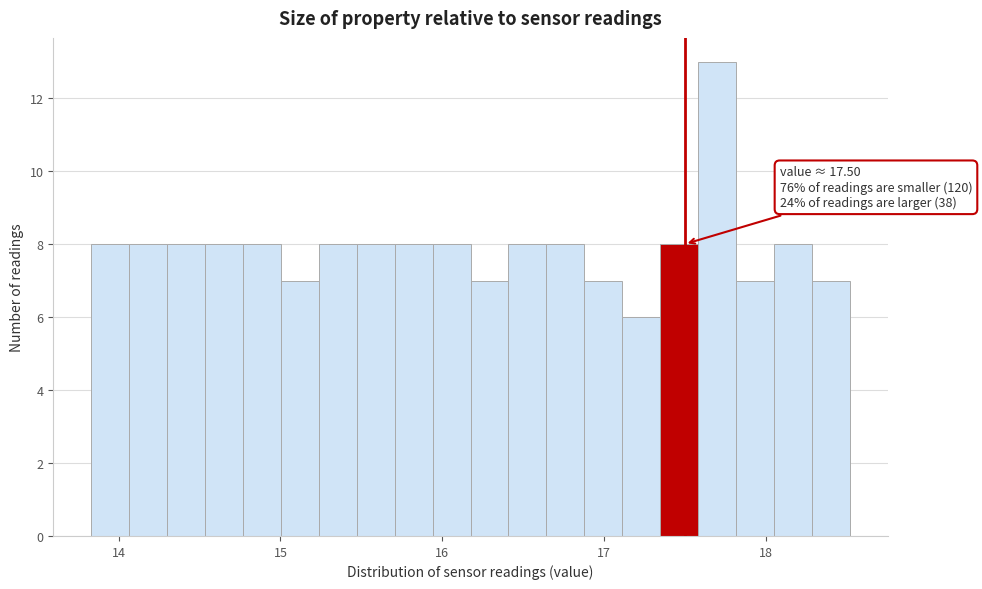

Around what value on the x-axis is the tallest bar? Give the approximate position of its centre, as read against the axis.

17.7